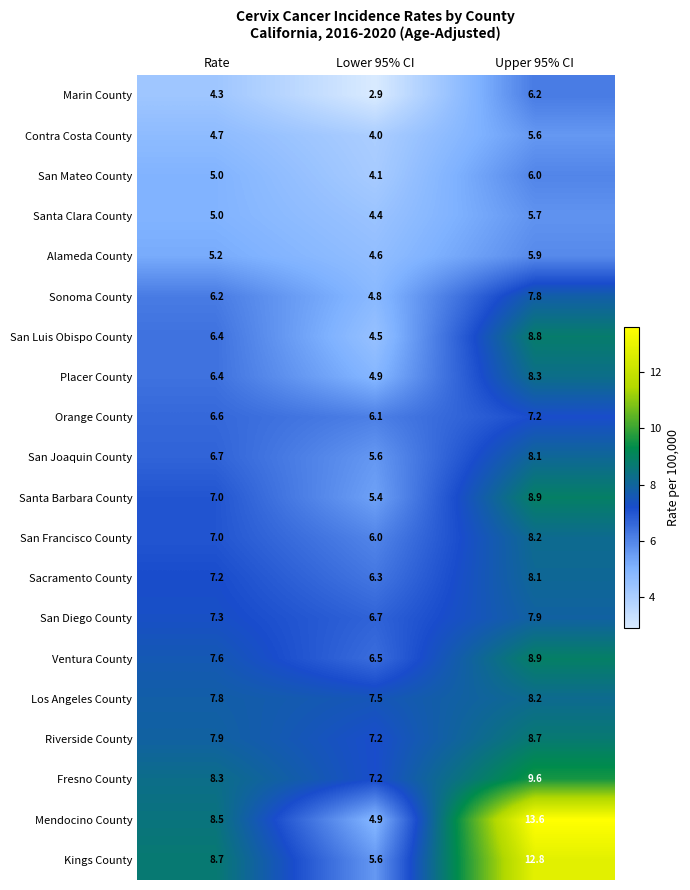

What is the approximate value of Riverside County at Lower 95% CI?

7.2